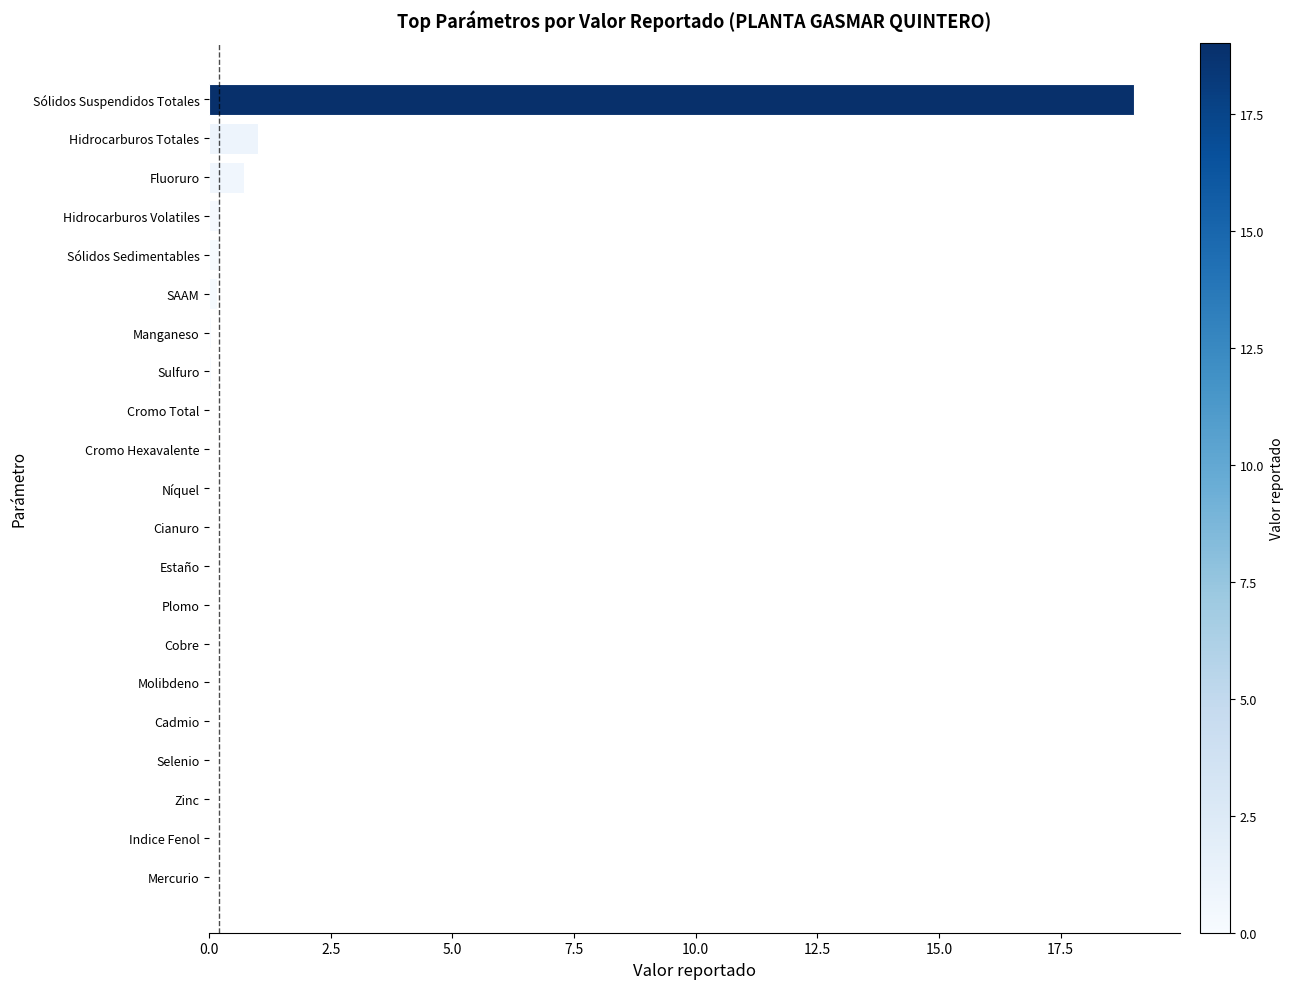

What is the sum of all values?

21.5